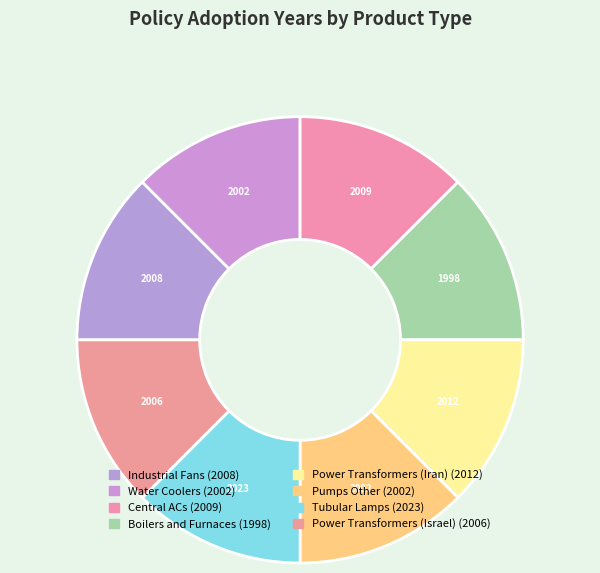

How many segments does this pie chart have?

8